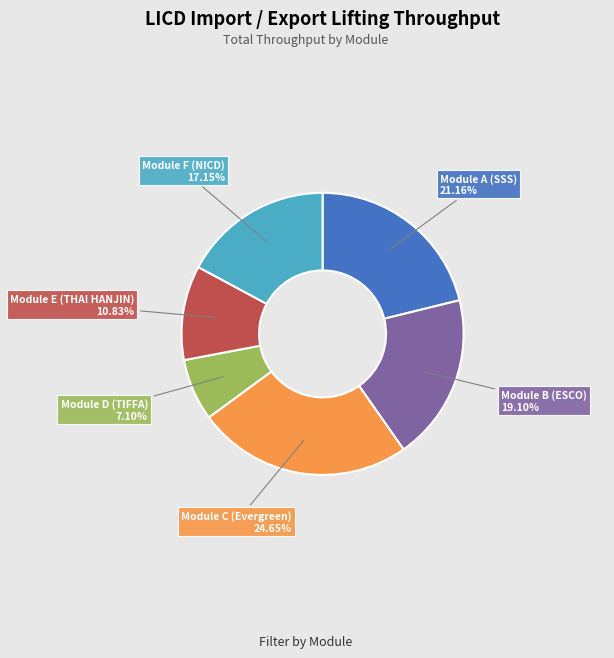

Count the number of slices in the pie.

6